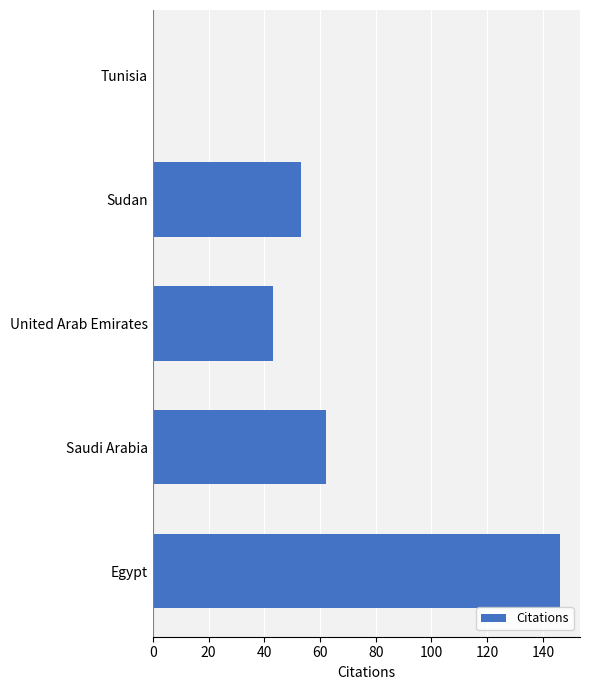

Between Tunisia and United Arab Emirates, which is larger?

United Arab Emirates